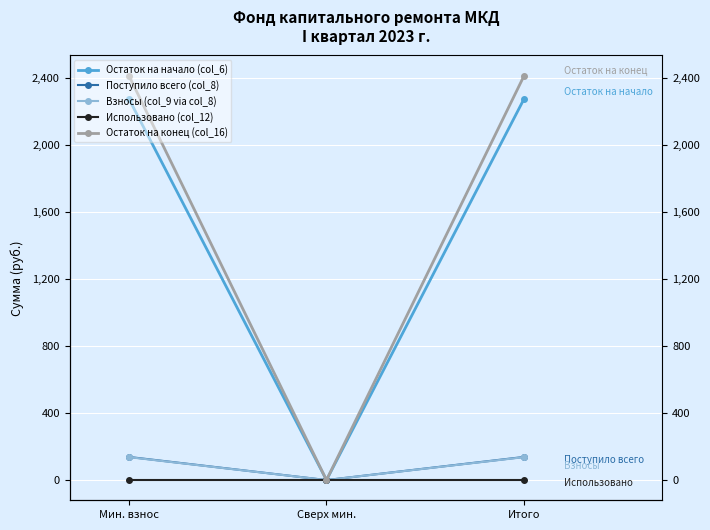

Is the value of Поступило всего (col_8) at Итого greater than the value of Использовано (col_12) at Сверх мин.?

Yes